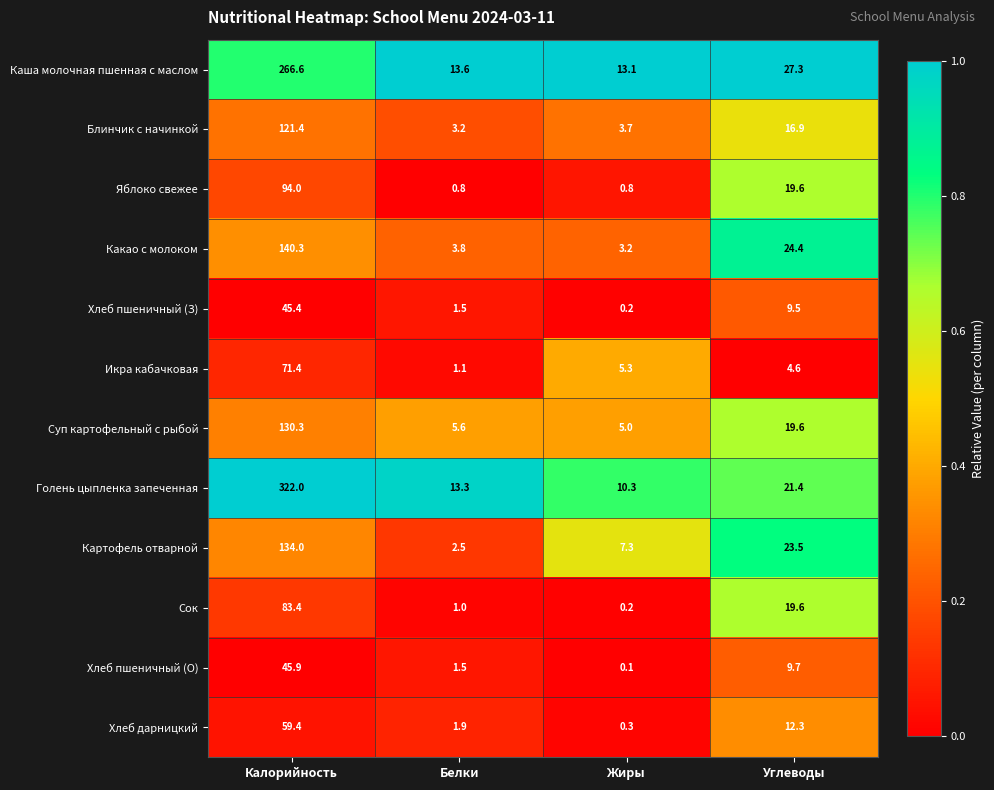

True or false: Хлеб дарницкий has a value of 59.4 at Калорийность.

True